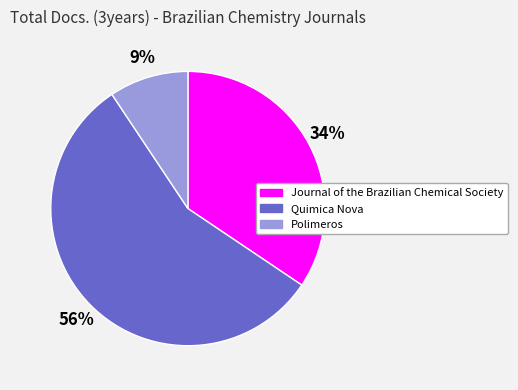

Between Quimica Nova and Polimeros, which is larger?

Quimica Nova